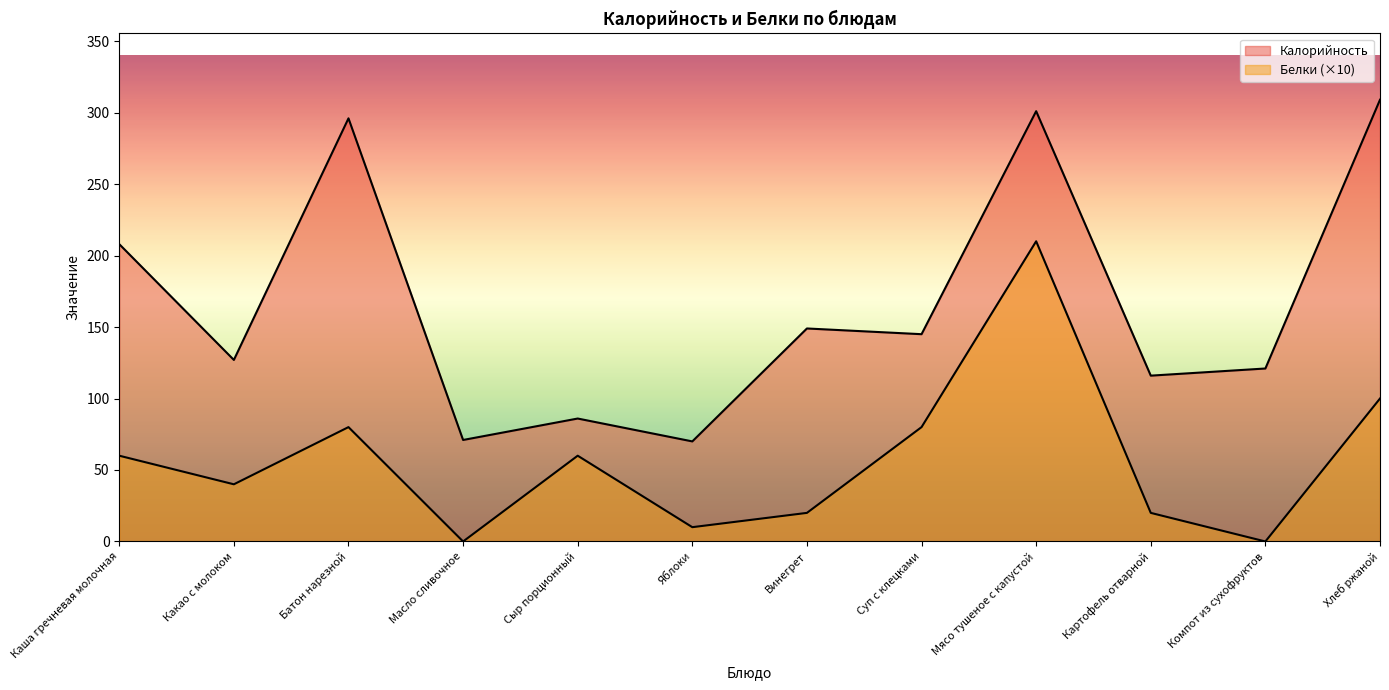

What is the value of the Белки point at the 1st from the left?

60